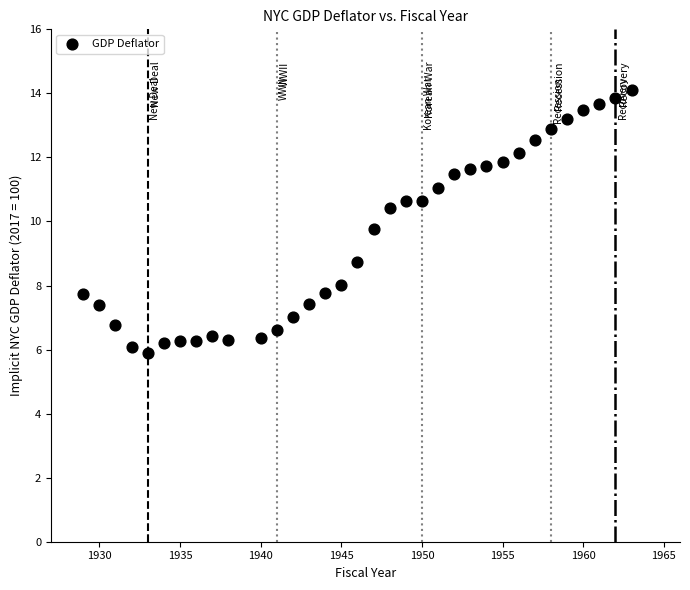

What Y value in the scatter plot is closest to 9?

8.7